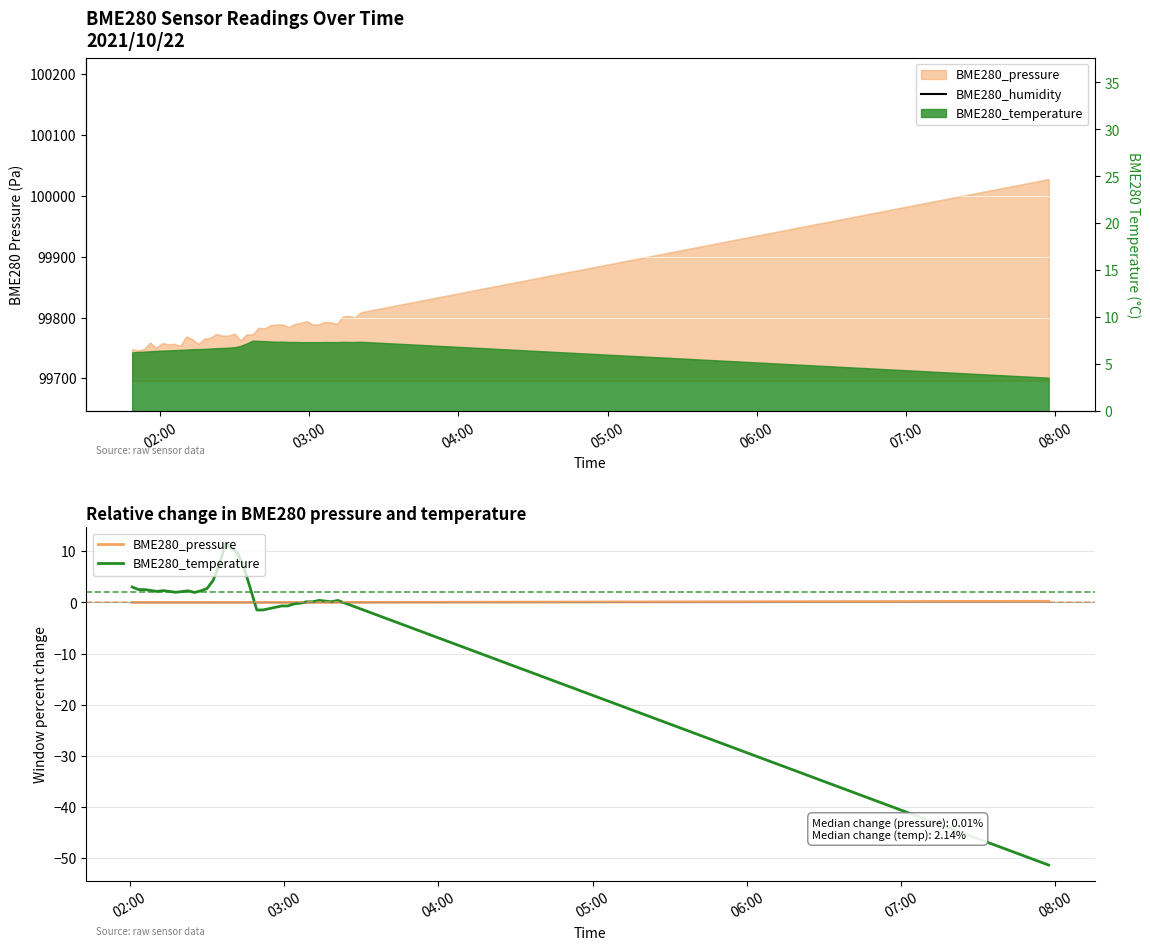

Does the chart display data point markers on the line(s)?

No